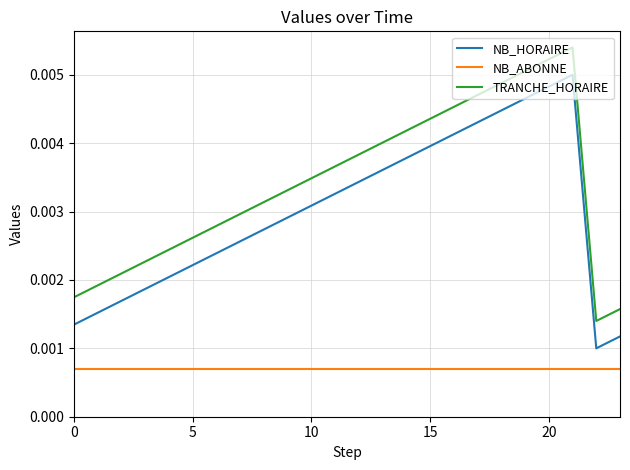

Which series has the largest total across all categories?

TRANCHE_HORAIRE